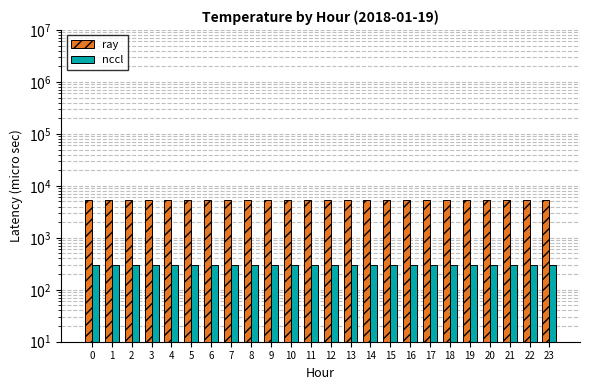

Rank the categories by nccl value from lowest to highest.

0, 1, 2, 3, 4, 5, 6, 7, 8, 9, 10, 11, 12, 13, 14, 15, 16, 17, 18, 19, 20, 21, 22, 23